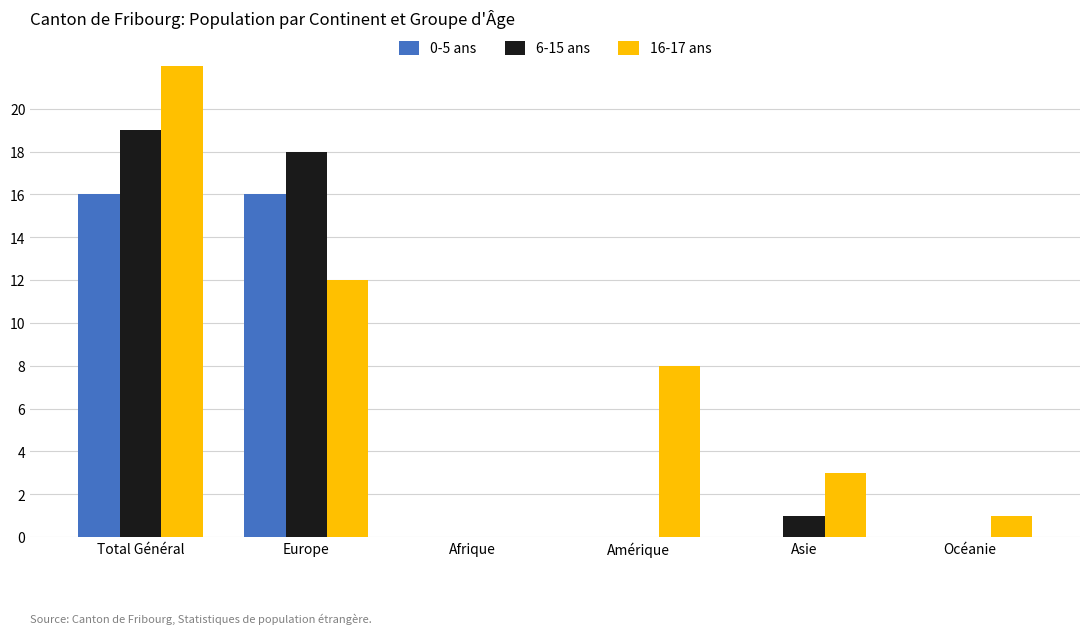

What is the average value of the 16-17 ans series?

8